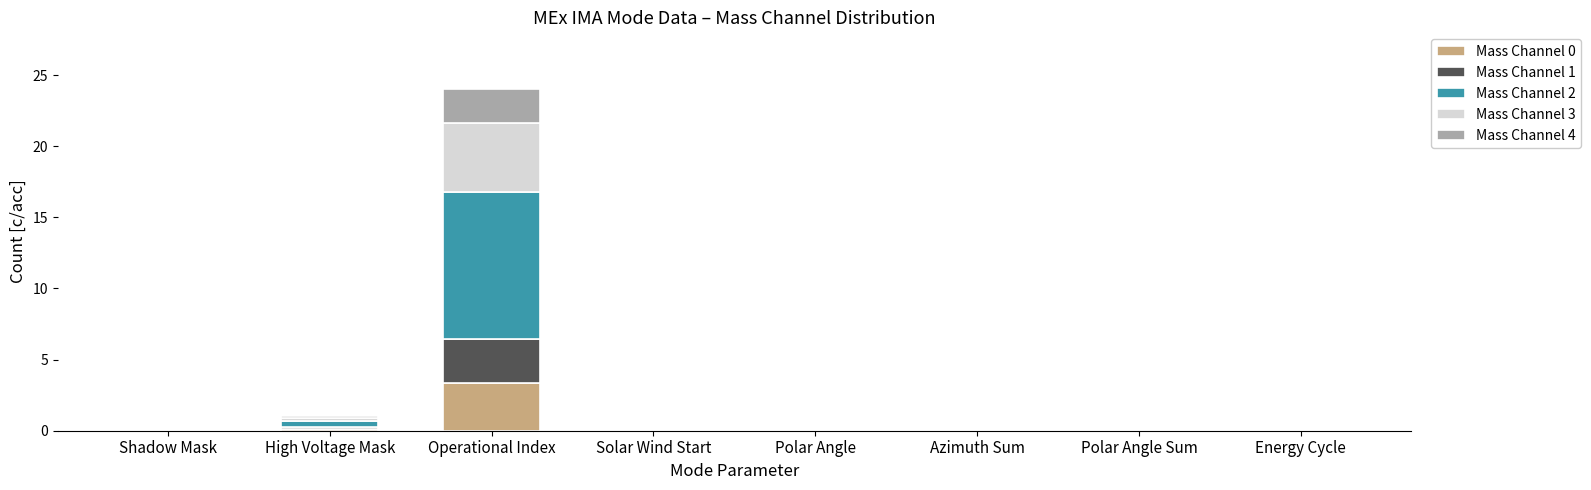

What is the sum of all Mass Channel 0 values?

3.5